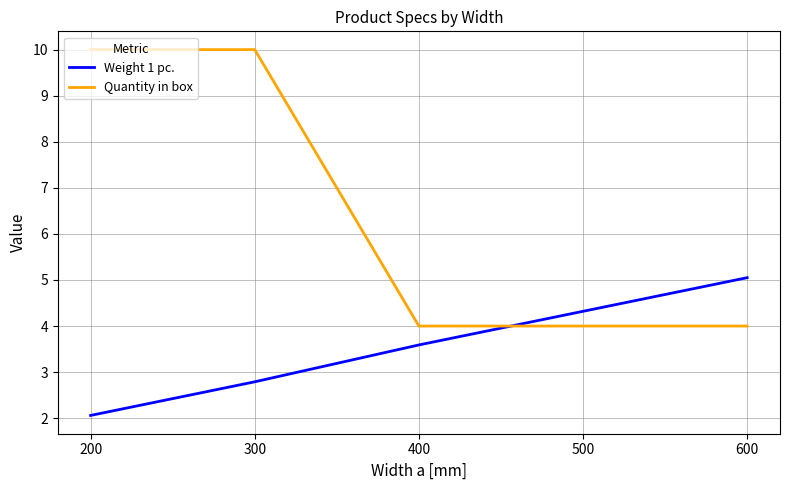

What value does the Quantity in box series have at 400?

4.0